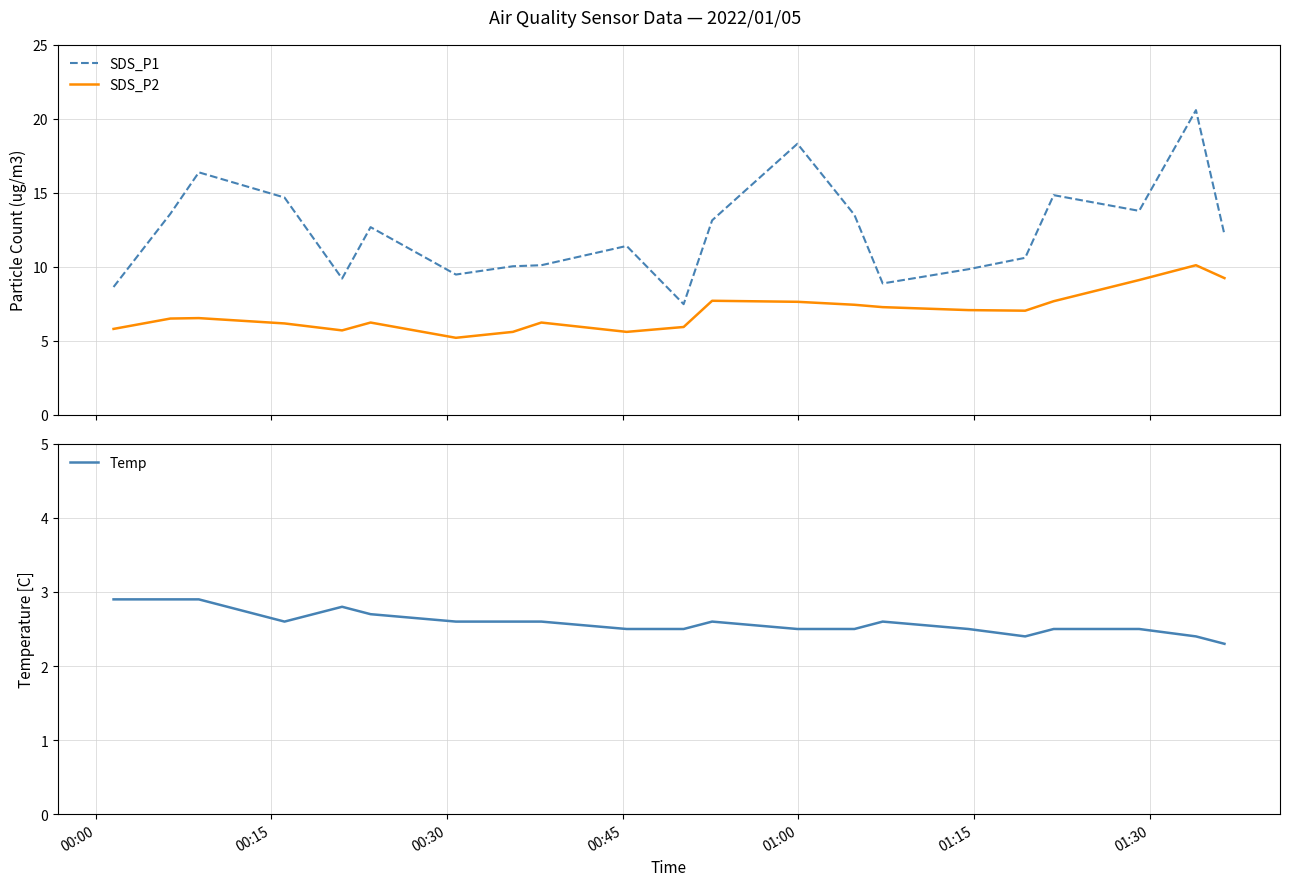

How many values in the SDS_P2 series are below 6?

6